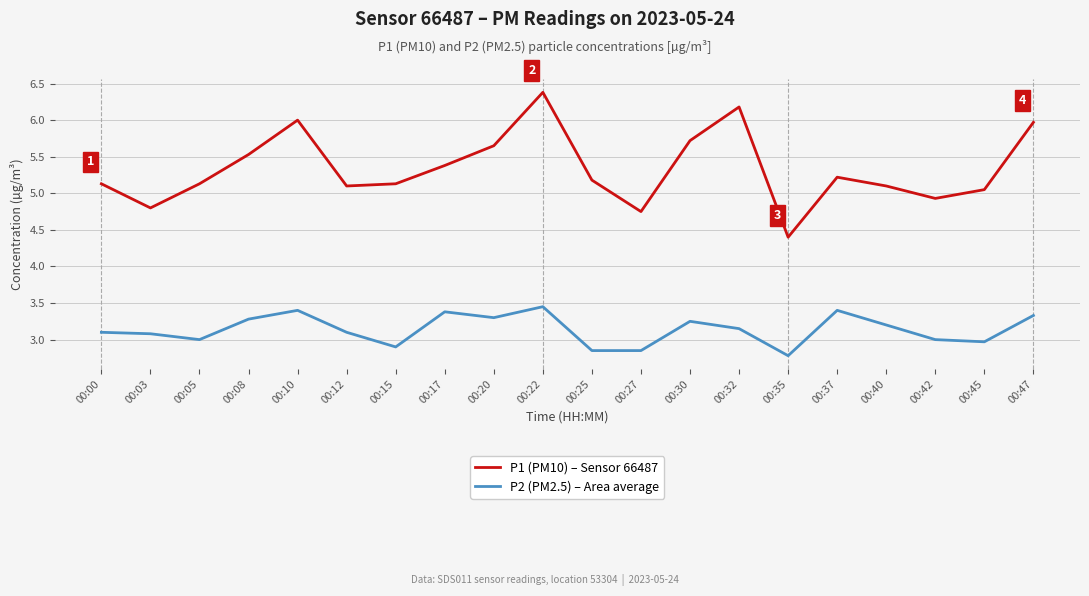

The value of P2 (PM2.5) – Area average at 00:25 is 0.7. True or false?

False